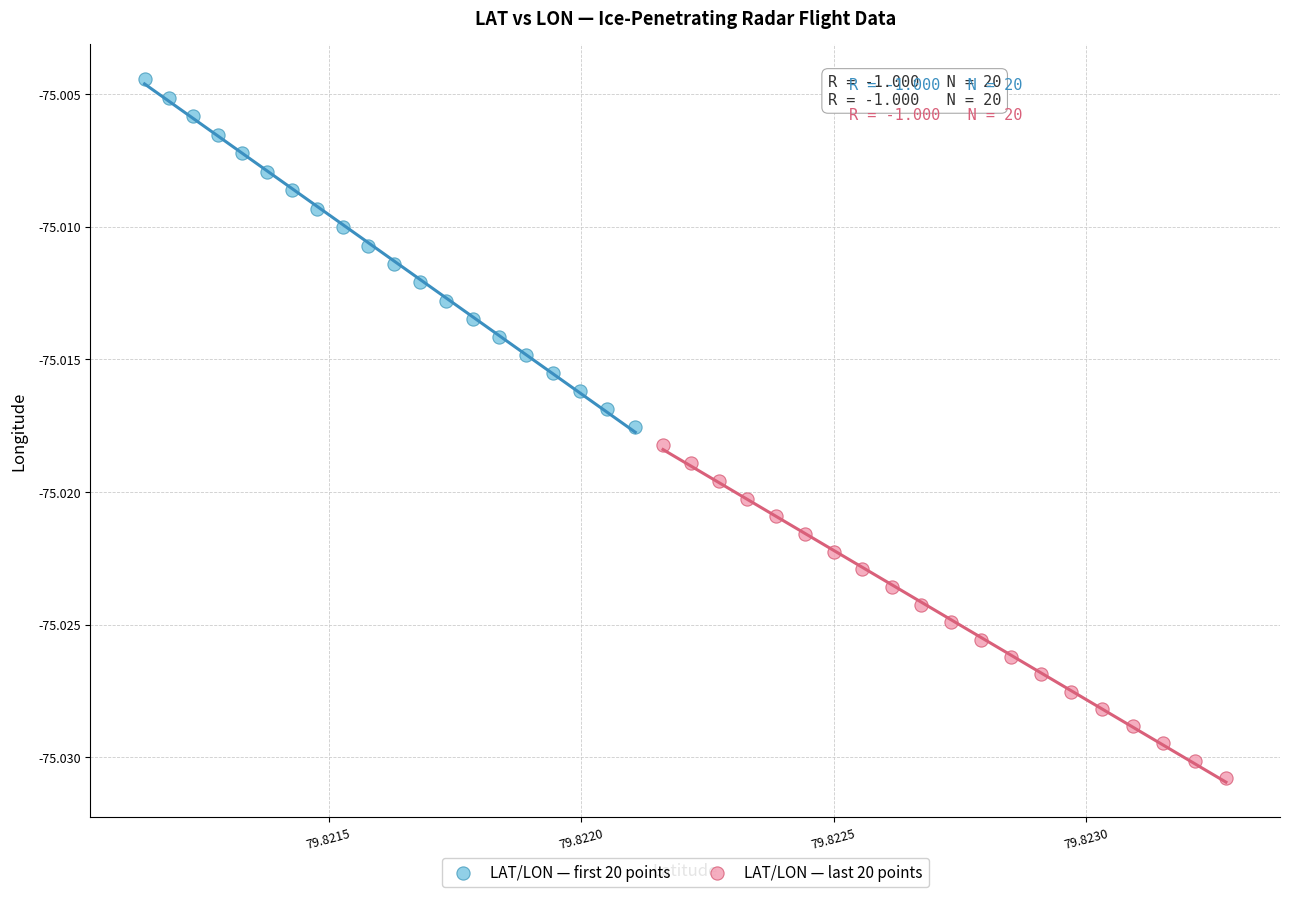

Which series reaches the minimum Y coordinate?

LAT/LON — last 20 points